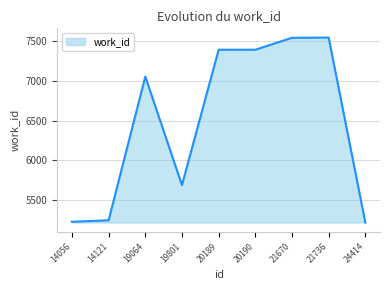

What is the maximum value shown in the chart?

7544